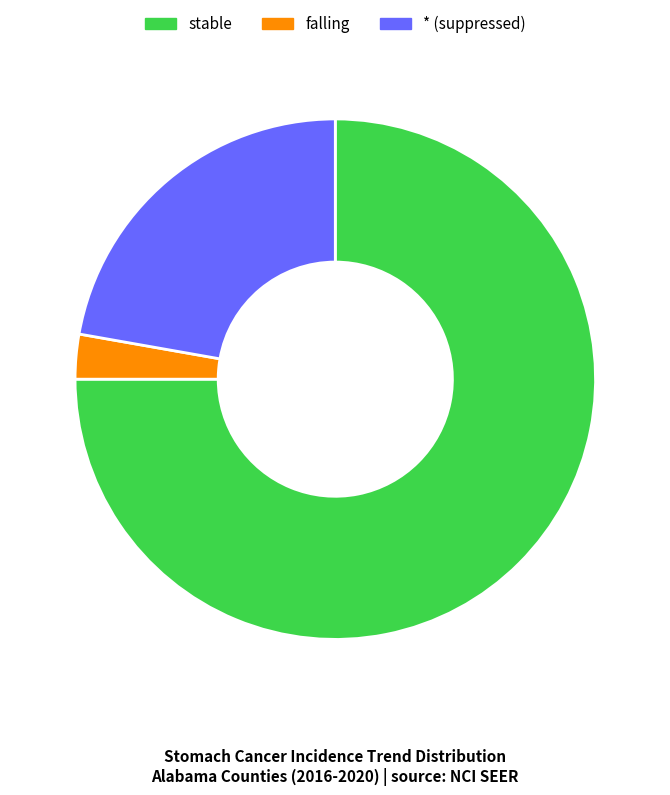

Which has a higher value, * or falling?

*